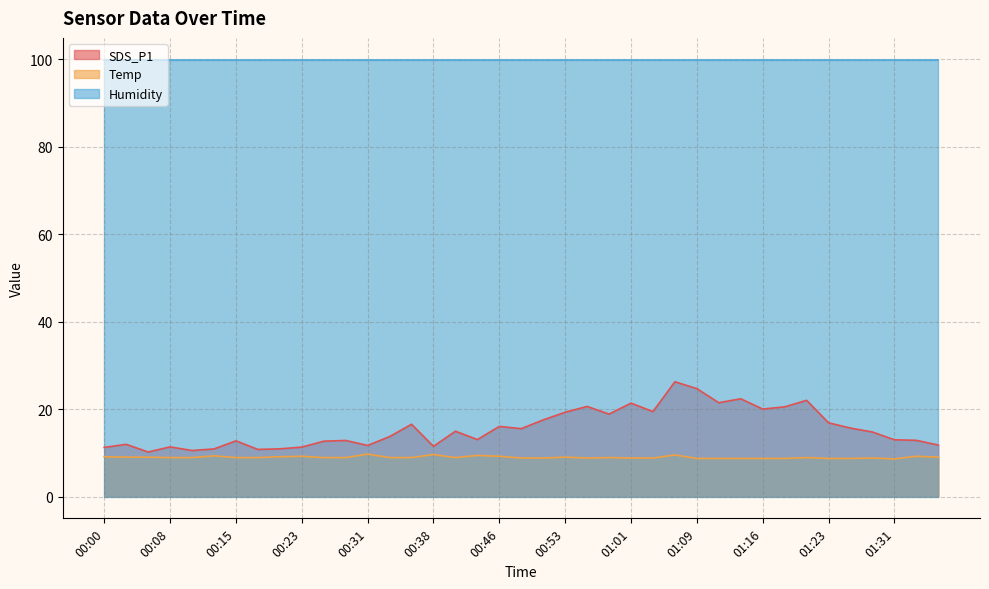

At which label is SDS_P1 closest to 18?

00:51